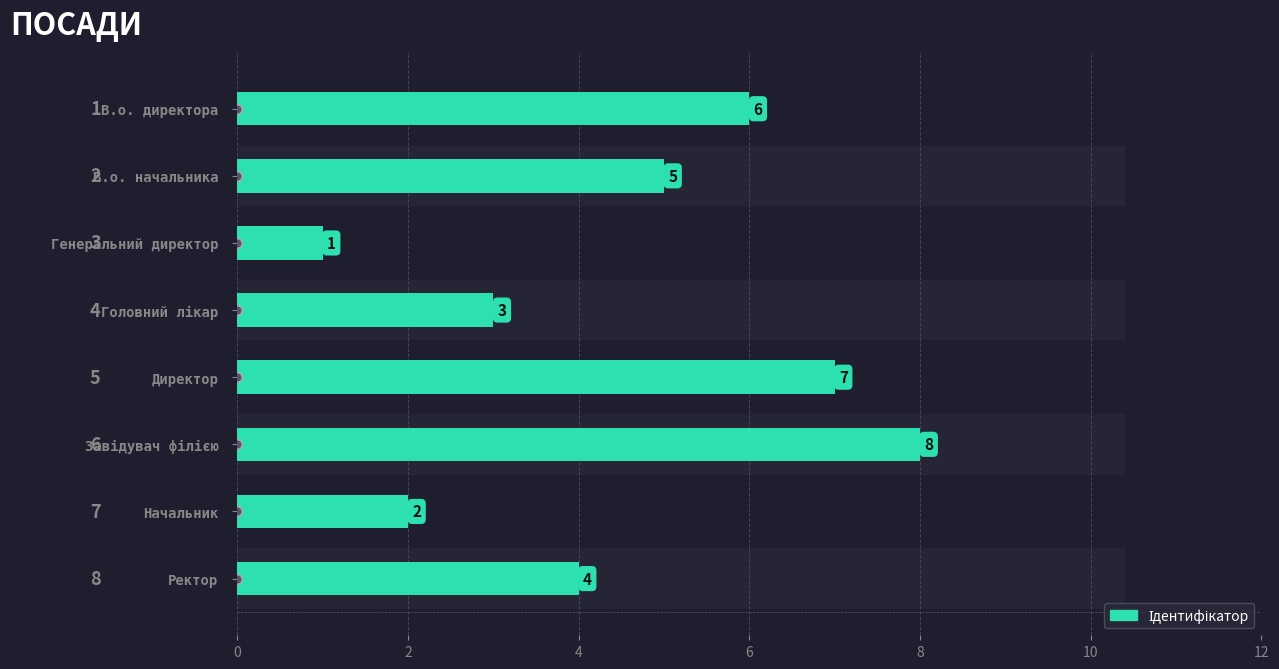

Where is the data nearest to the value 4?

Ректор